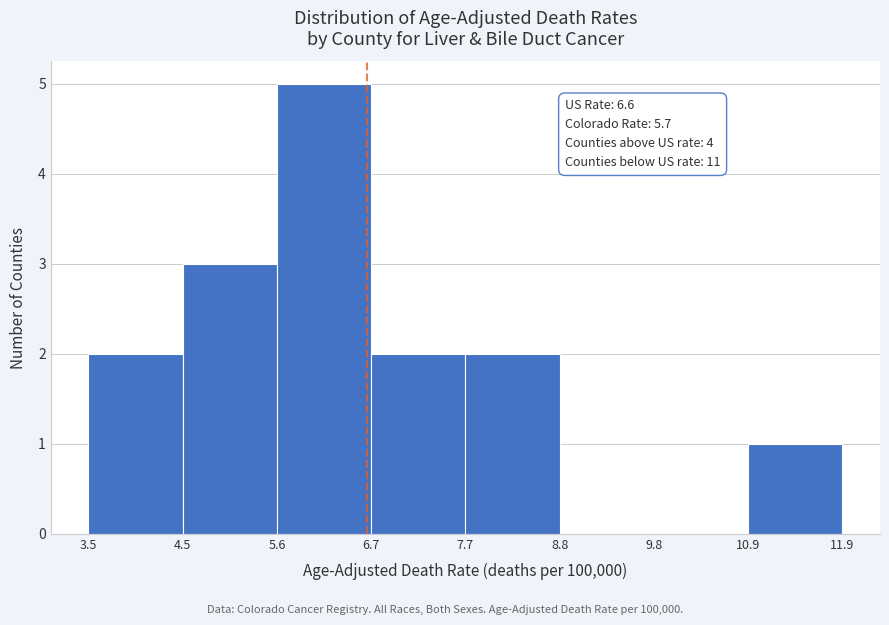

Which range on the x-axis has the tallest bar?

5.6 to 6.7